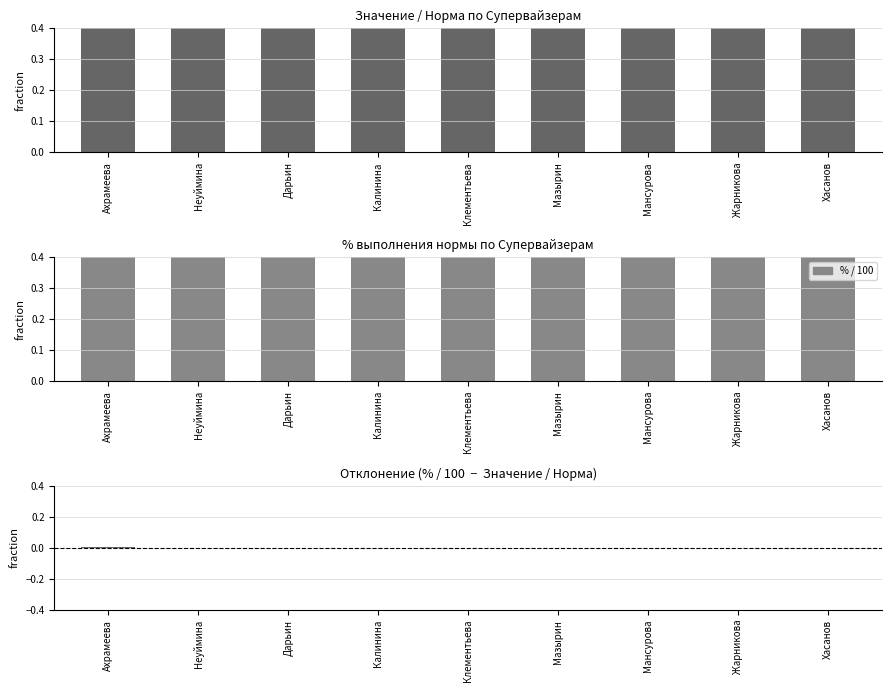

Reading right to left, what are all the values shown in this chart?

Значение / Норма: Хасанов=0.7	Жарникова=0.7	Мансурова=0.7	Мазырин=0.7	Клементьева=0.7	Калинина=0.7	Дарьин=0.7	Неуймина=0.7	Ахрамеева=0.7
% / 100: Хасанов=0.7	Жарникова=0.7	Мансурова=0.7	Мазырин=0.7	Клементьева=0.7	Калинина=0.7	Дарьин=0.7	Неуймина=0.7	Ахрамеева=0.7
разница (% - Значение/Норма): Хасанов=-0.0	Жарникова=0.0	Мансурова=-0.0	Мазырин=-0.0	Клементьева=-0.0	Калинина=-0.0	Дарьин=0.0	Неуймина=0.0	Ахрамеева=0.0